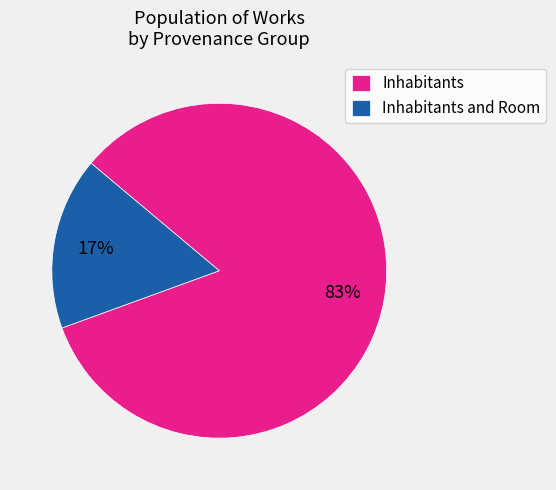

True or false: Inhabitants and Room accounts for 17% of the total.

True